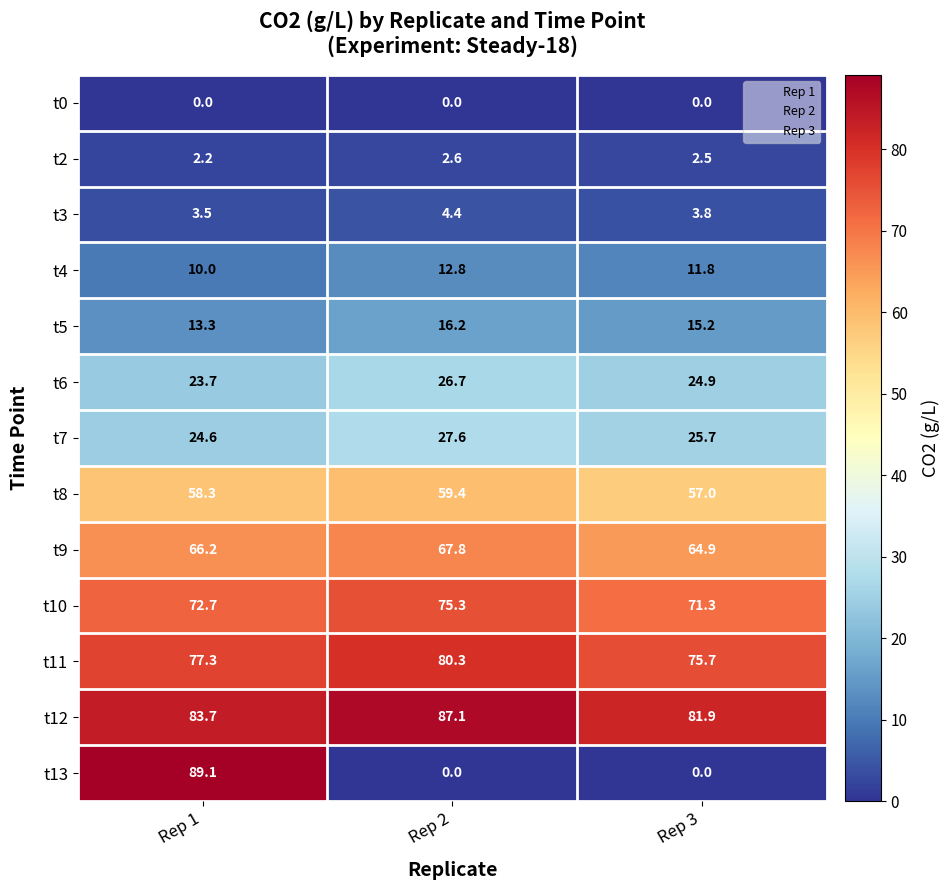

Which category has the lowest value in the t9 series?

Rep 3